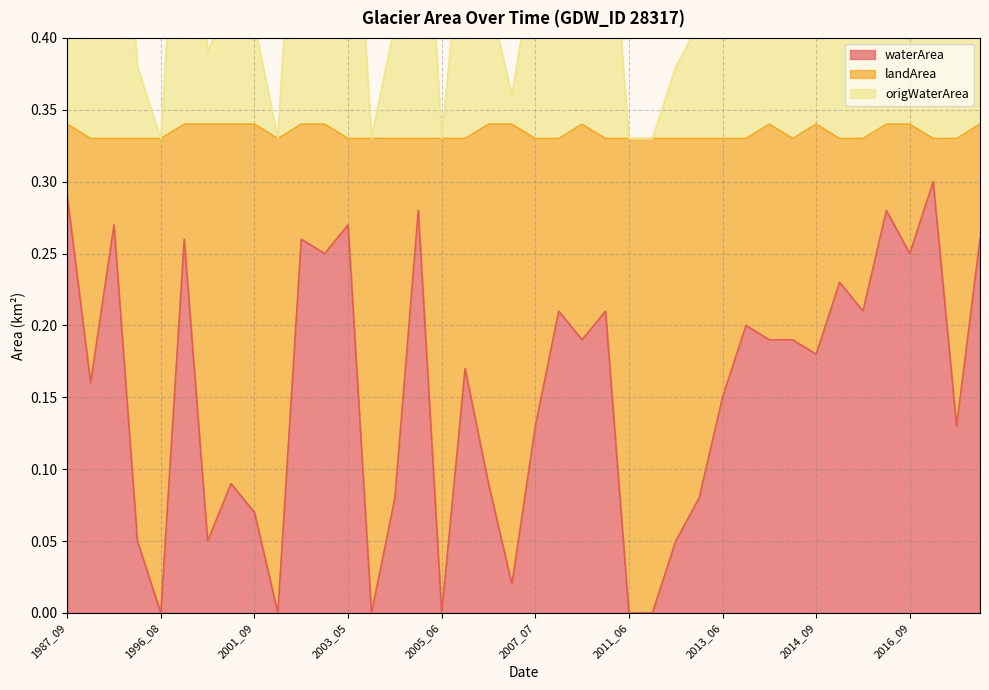

Reading left to right, list all the values displayed in this chart.

waterArea: 0.3	0.2	0.3	0.1	0.0	0.3	0.1	0.1	0.1	0.0	0.3	0.2	0.3	0.0	0.1	0.3	0.0	0.2	0.1	0.0	0.1	0.2	0.2	0.2	0.0	0.0	0.1	0.1	0.1	0.2	0.2	0.2	0.2	0.2	0.2	0.3	0.2	0.3	0.1	0.3
landArea: 0.6	0.5	0.6	0.4	0.3	0.6	0.4	0.4	0.4	0.3	0.6	0.6	0.6	0.3	0.4	0.6	0.3	0.5	0.4	0.4	0.5	0.5	0.5	0.5	0.3	0.3	0.4	0.4	0.5	0.5	0.5	0.5	0.5	0.6	0.5	0.6	0.6	0.6	0.5	0.6